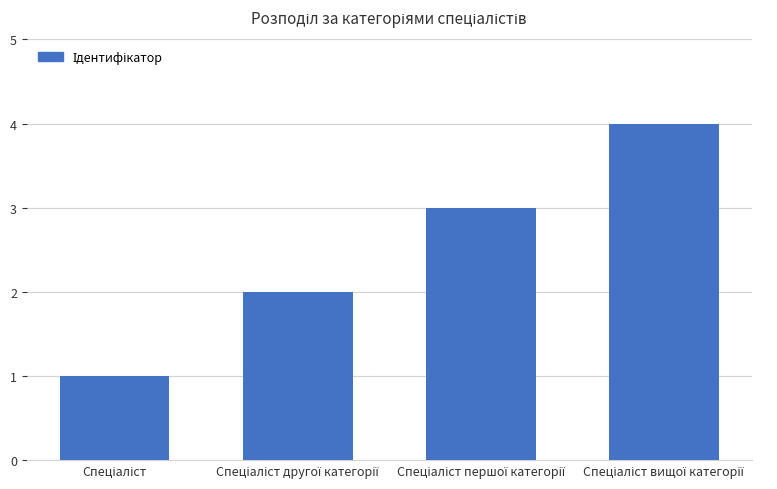

What is the difference between the maximum and minimum values?

3